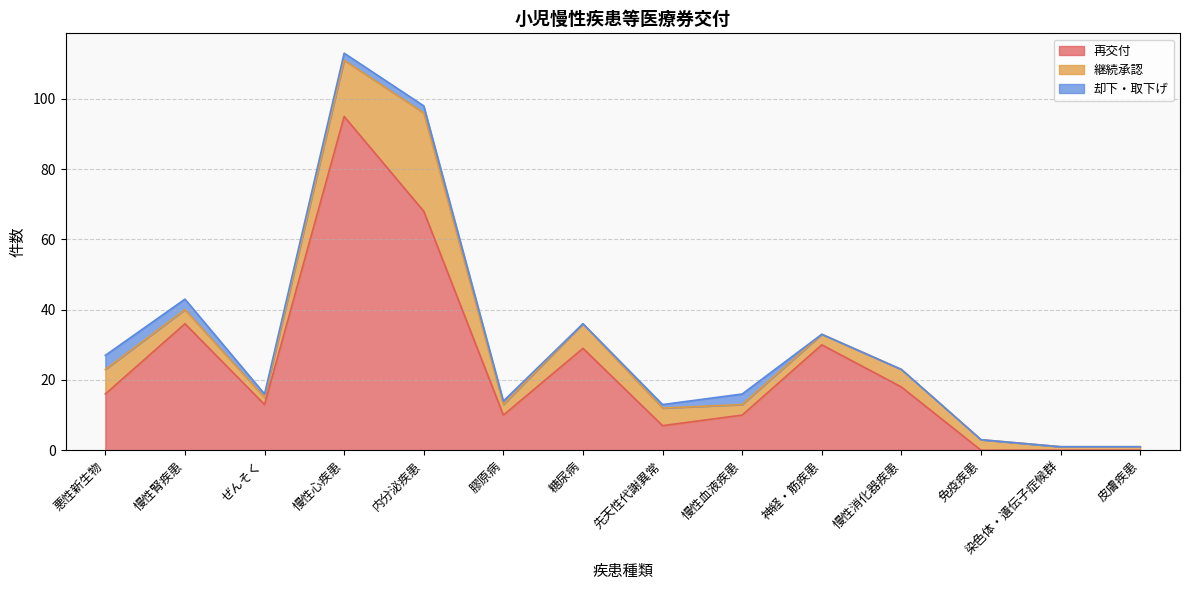

Is the value of 継続承認 at 内分泌疾患 greater than the value of 再交付 at ぜんそく?

Yes